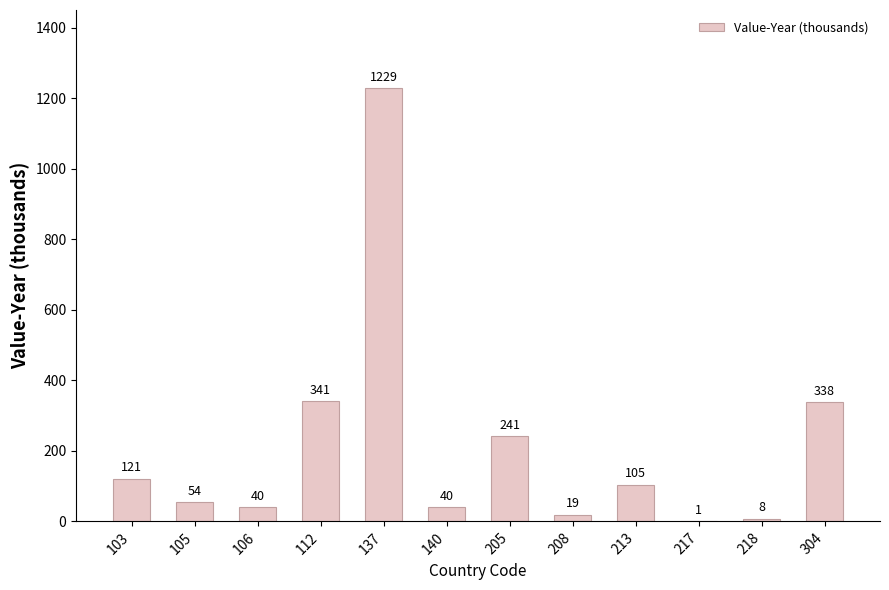

The chart shows a value of 104.6 at 213. True or false?

True